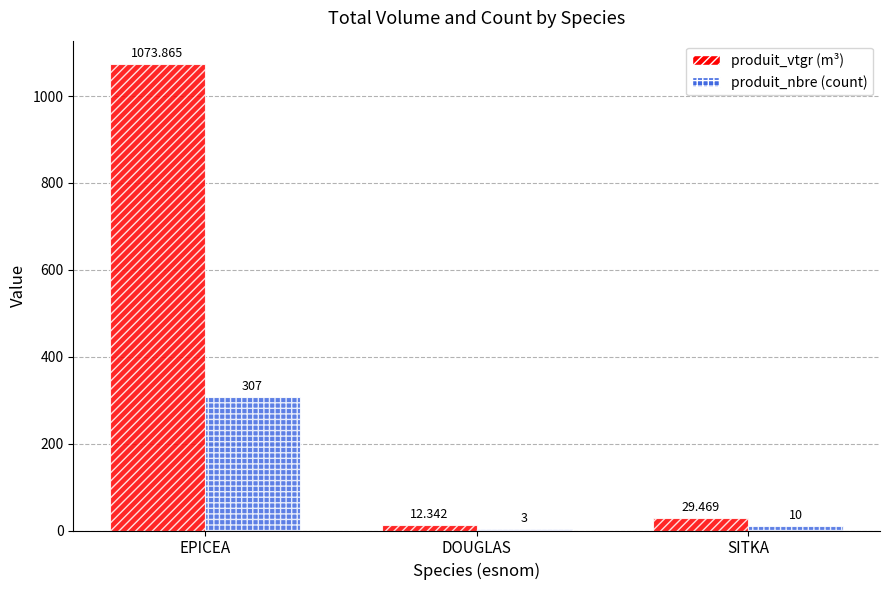

How many groups of bars are there?

3